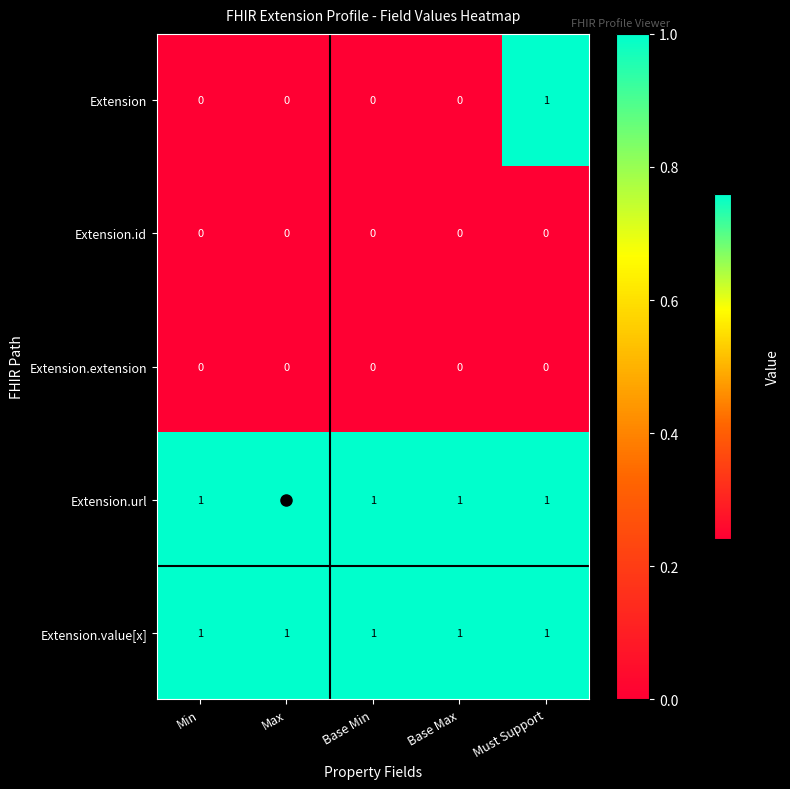

At how many categories does at least one series exceed 0?

5